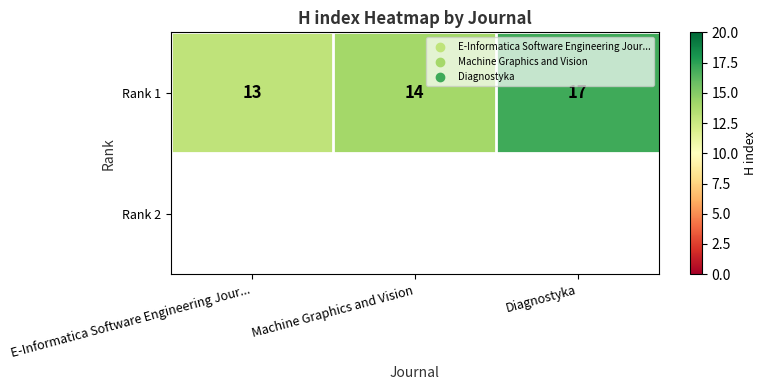

Rank the categories by value from lowest to highest.

E-Informatica Software Engineering Jour..., Machine Graphics and Vision, Diagnostyka